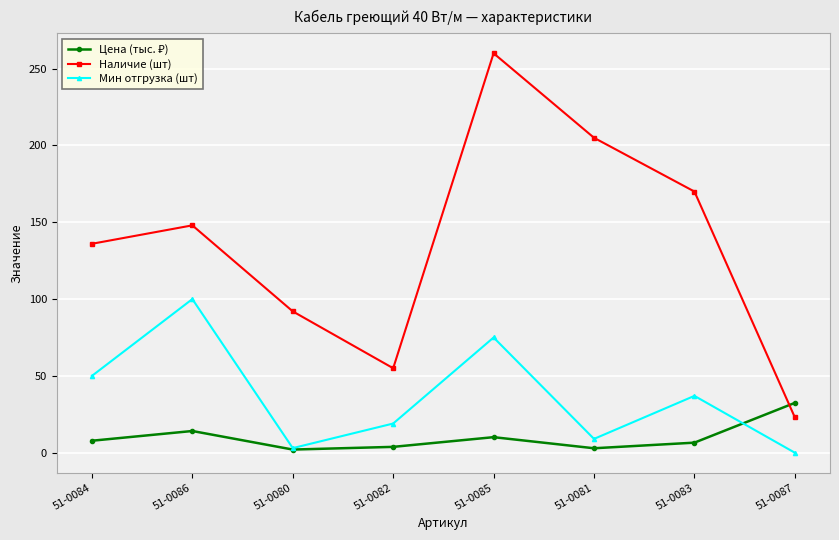

True or false: Наличие (шт) and Мин отгрузка (шт) intersect in this chart.

False